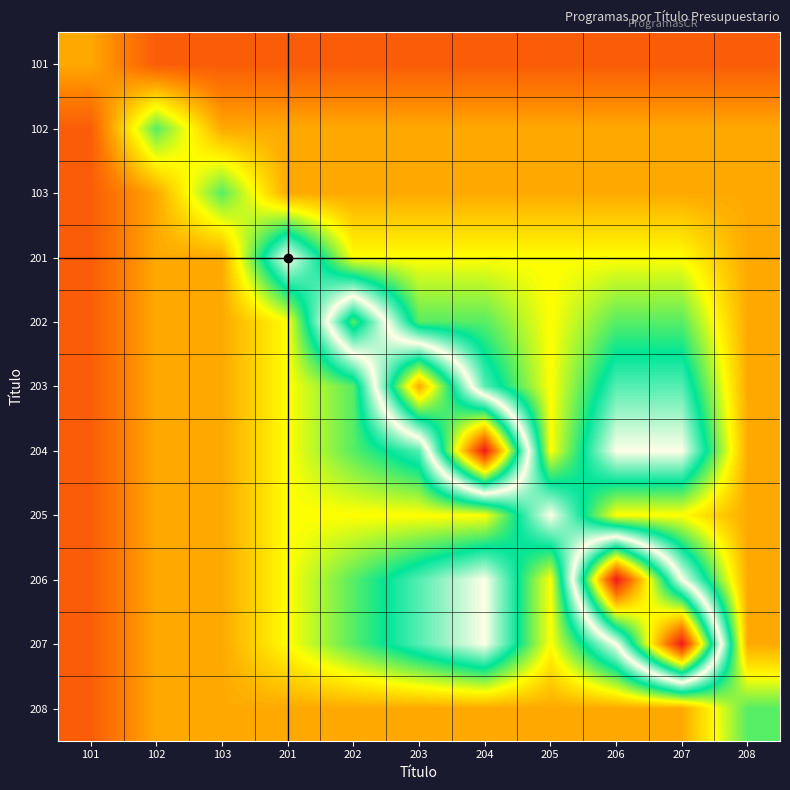

What is the difference between the highest and lowest values at 204?

5.5